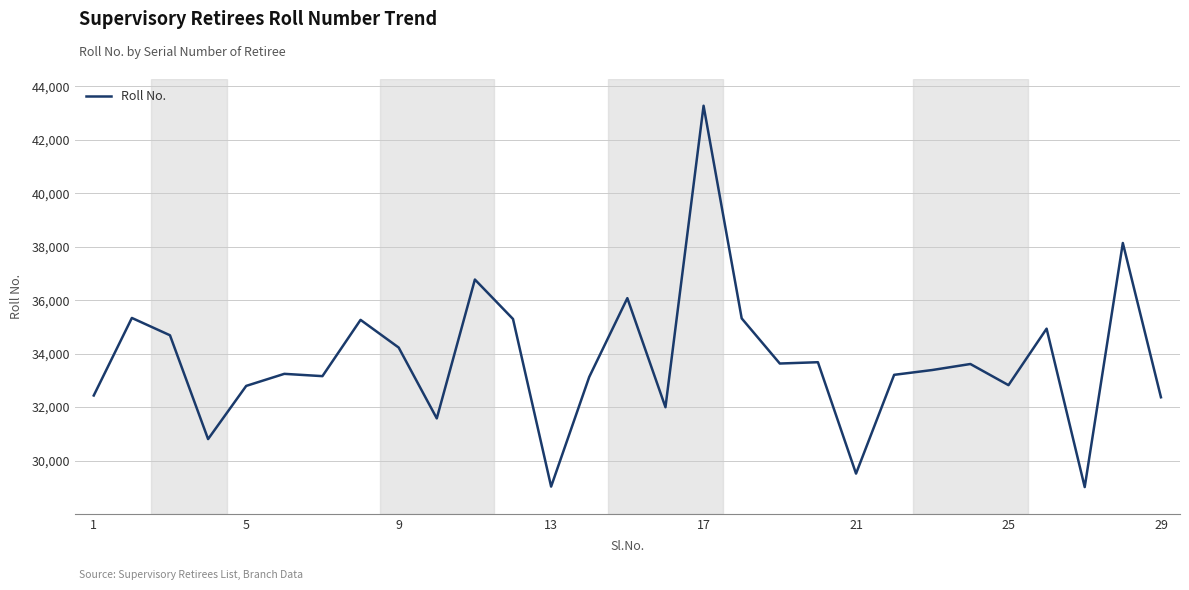

What is the maximum value shown in the chart?

43273